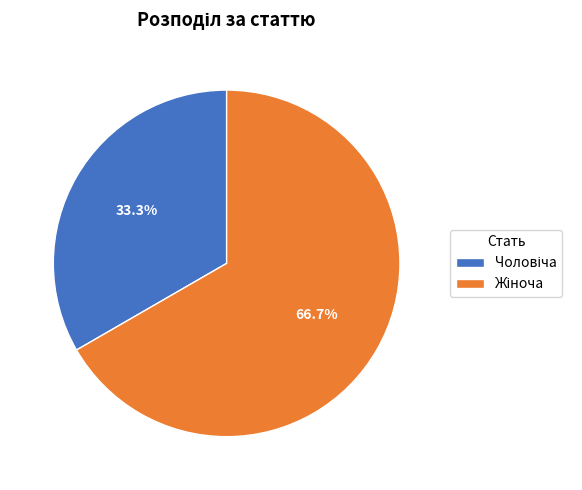

Is there any slice that represents more than half of the pie?

Yes